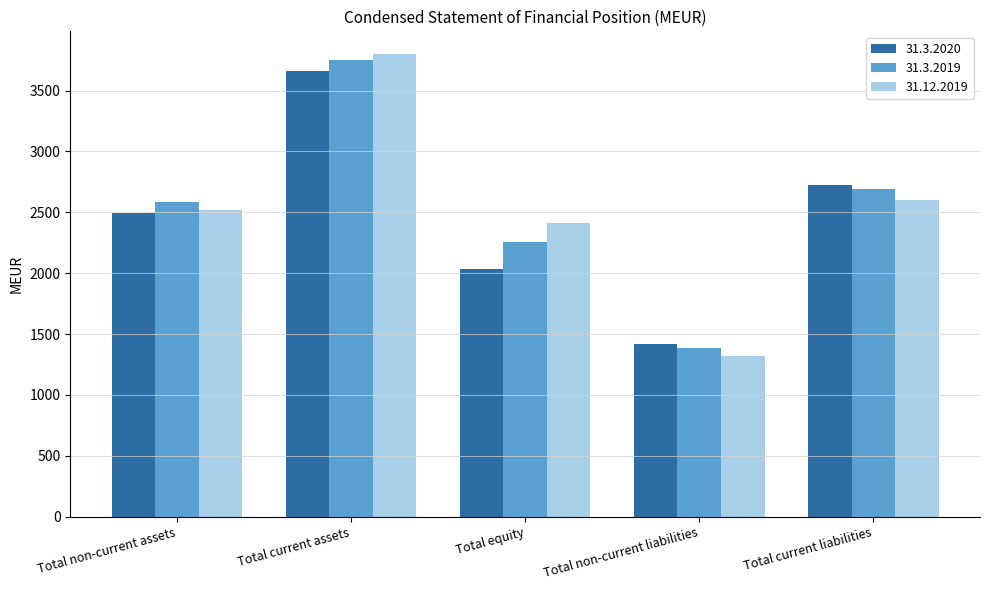

How many groups of bars are there?

5